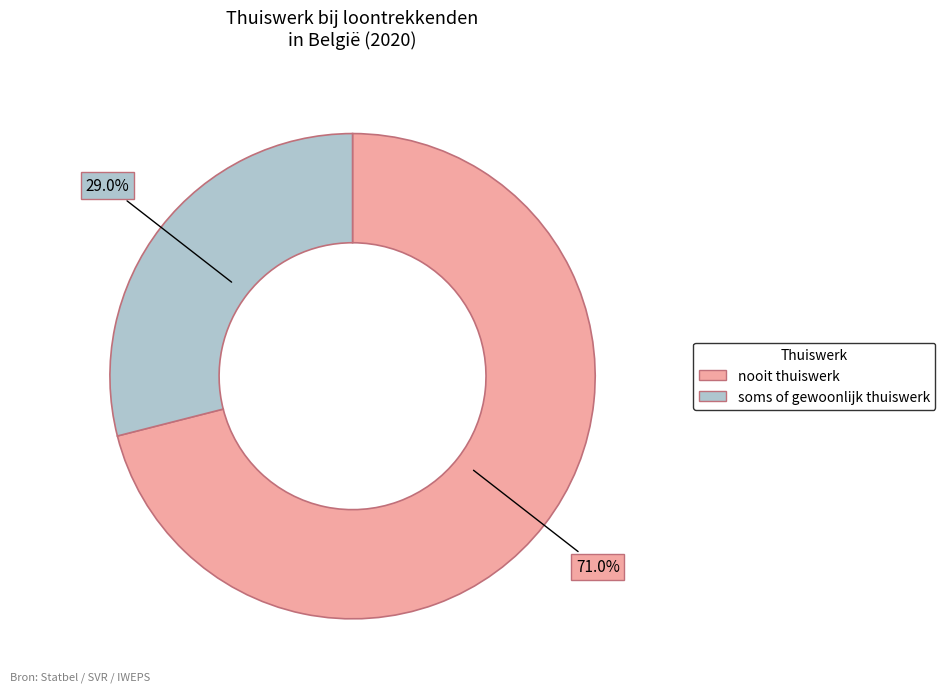

Rank the categories by value from lowest to highest.

soms of gewoonlijk thuiswerk, nooit thuiswerk